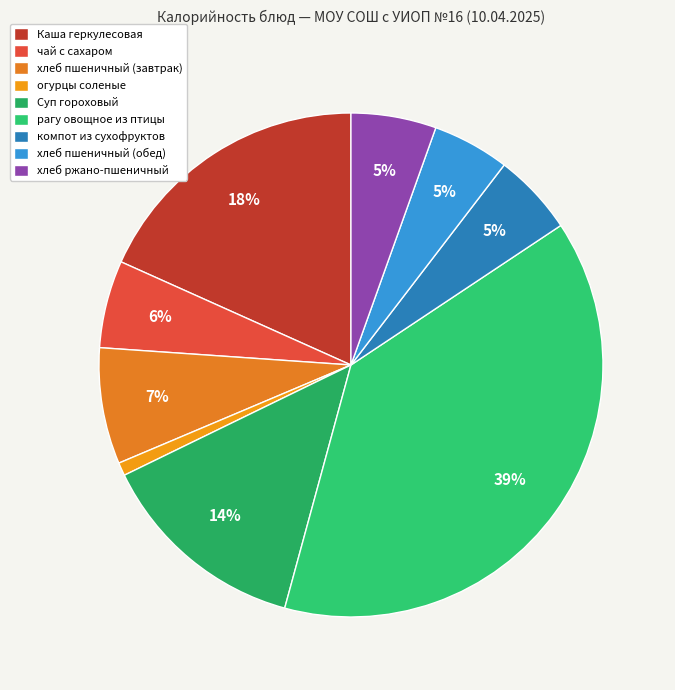

How many slices are in this pie chart?

9